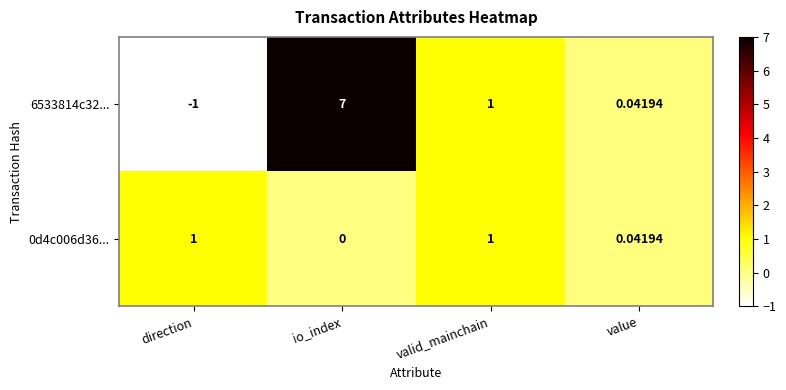

List the labels in order of 6533814c32... value, largest first.

io_index, valid_mainchain, value, direction